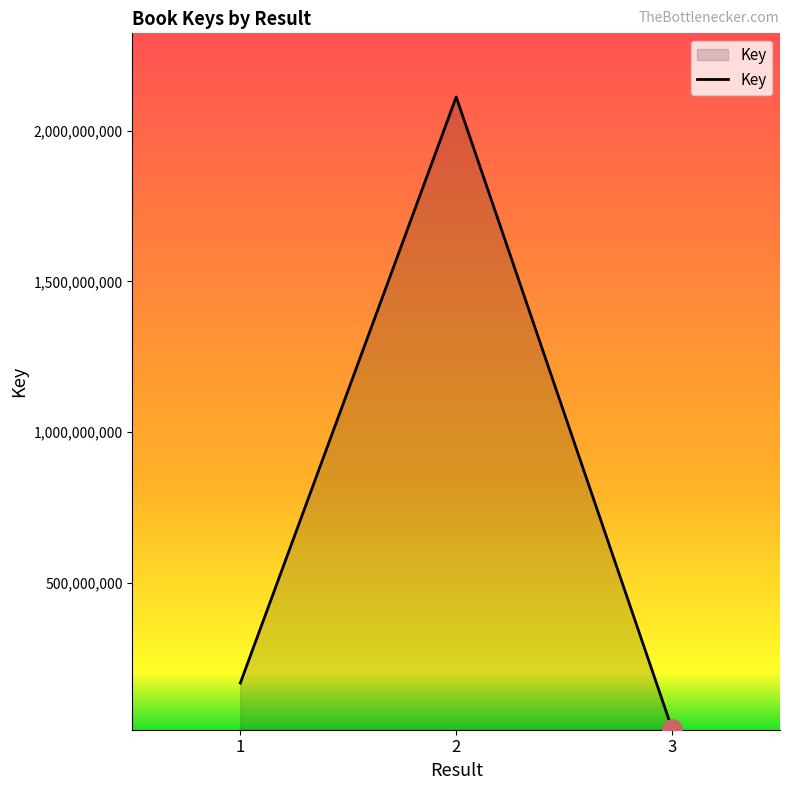

List the labels in order of value, smallest first.

3, 1, 2